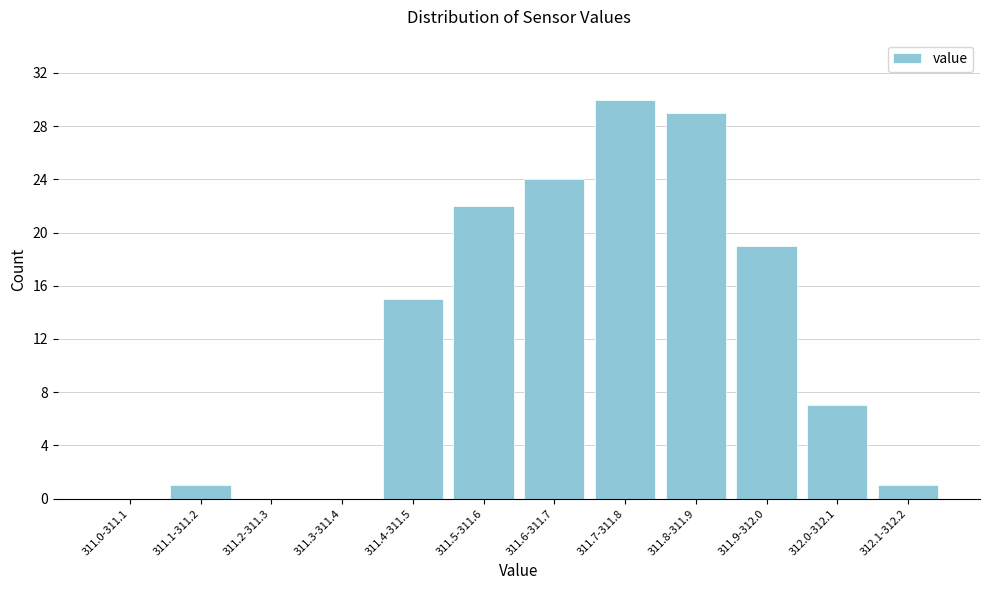

Reading left to right, transcribe all the data shown in this chart.

311.0-311.1=0	311.1-311.2=1	311.2-311.3=0	311.3-311.4=0	311.4-311.5=15	311.5-311.6=22	311.6-311.7=24	311.7-311.8=30	311.8-311.9=29	311.9-312.0=19	312.0-312.1=7	312.1-312.2=1